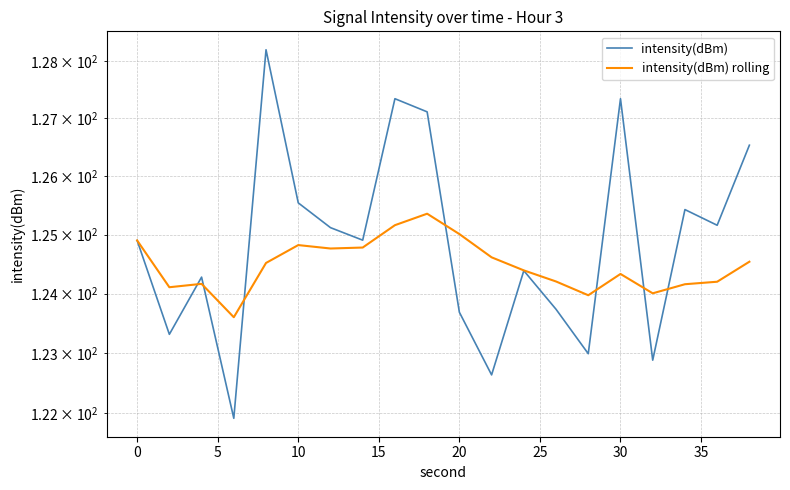

True or false: intensity(dBm) has a value of 76.6 at 10.

False